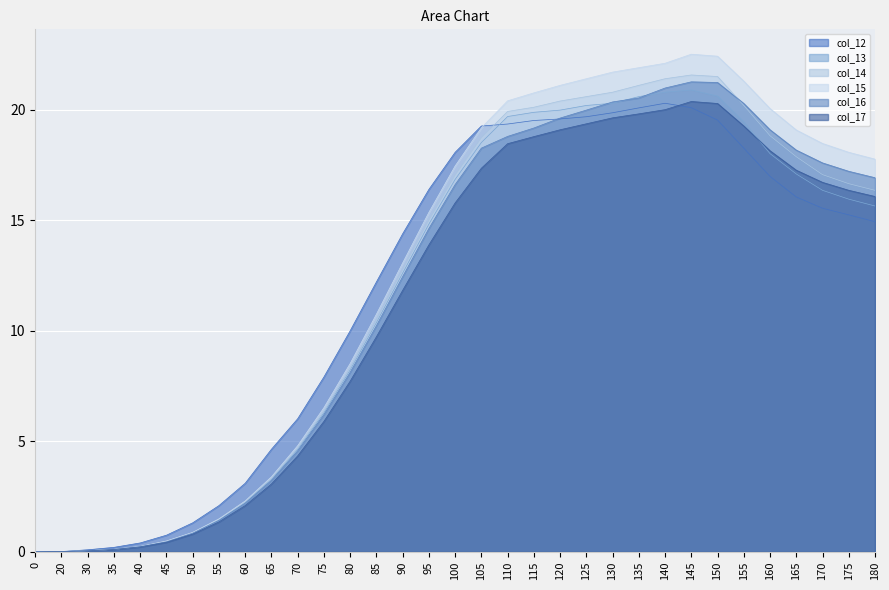

The col_15 series shows 20.8 at 115. True or false?

True